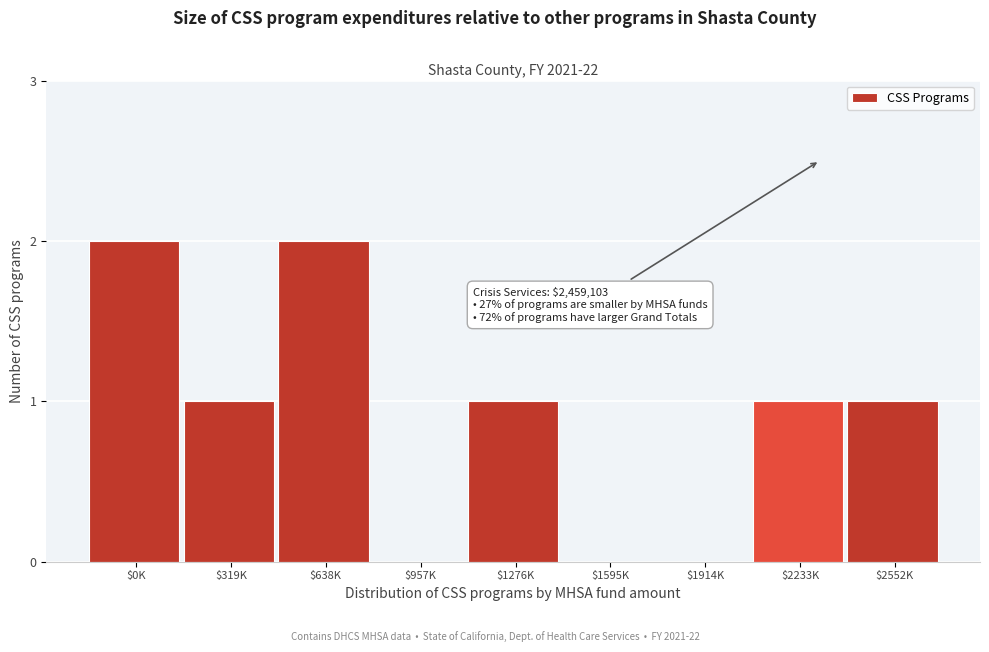

What is the sum of all values?

8